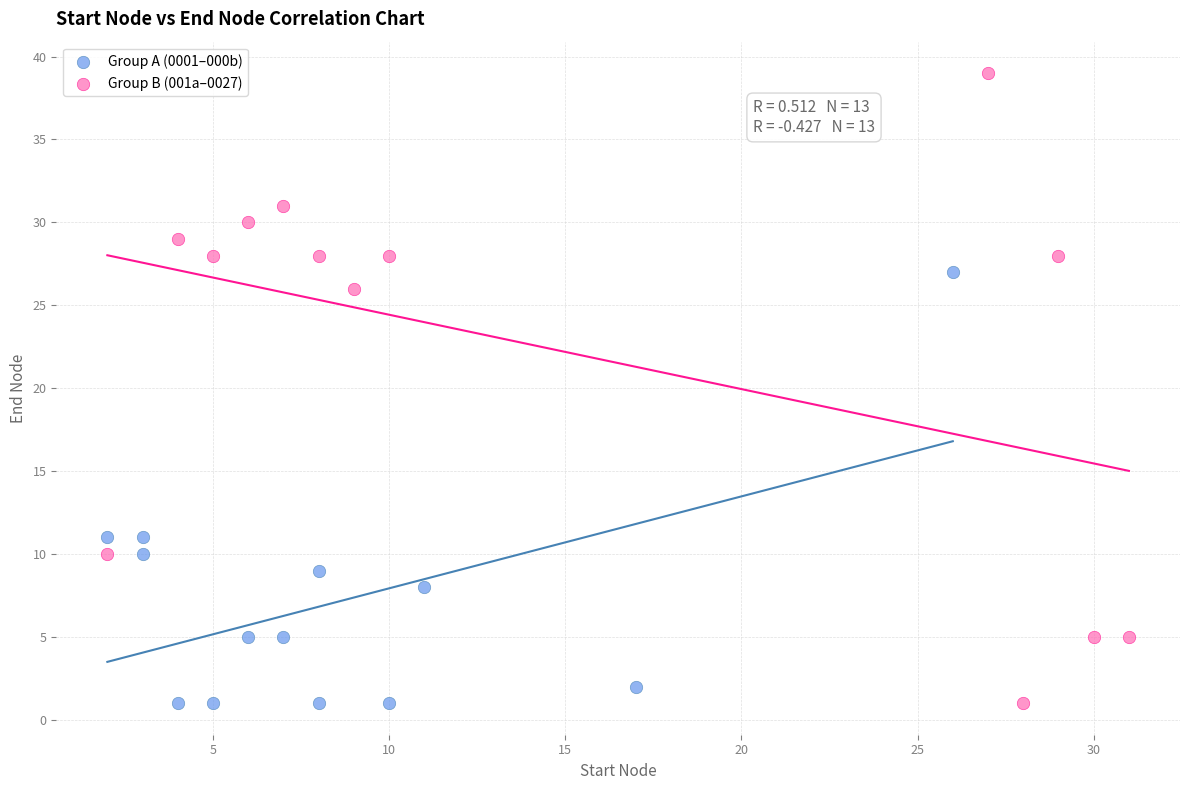

Which series contains the highest Y value?

Group B (001a–0027)